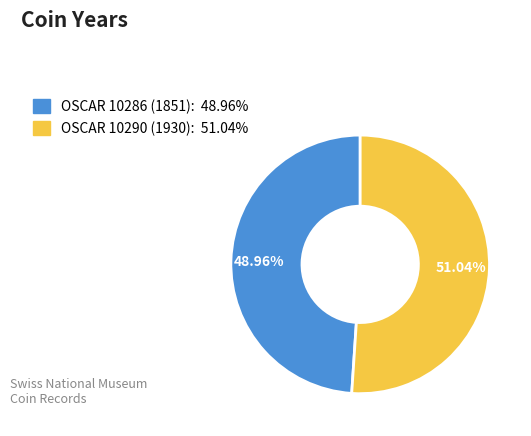

What is the smallest slice in the pie chart?

OSCAR 10286 (1851)